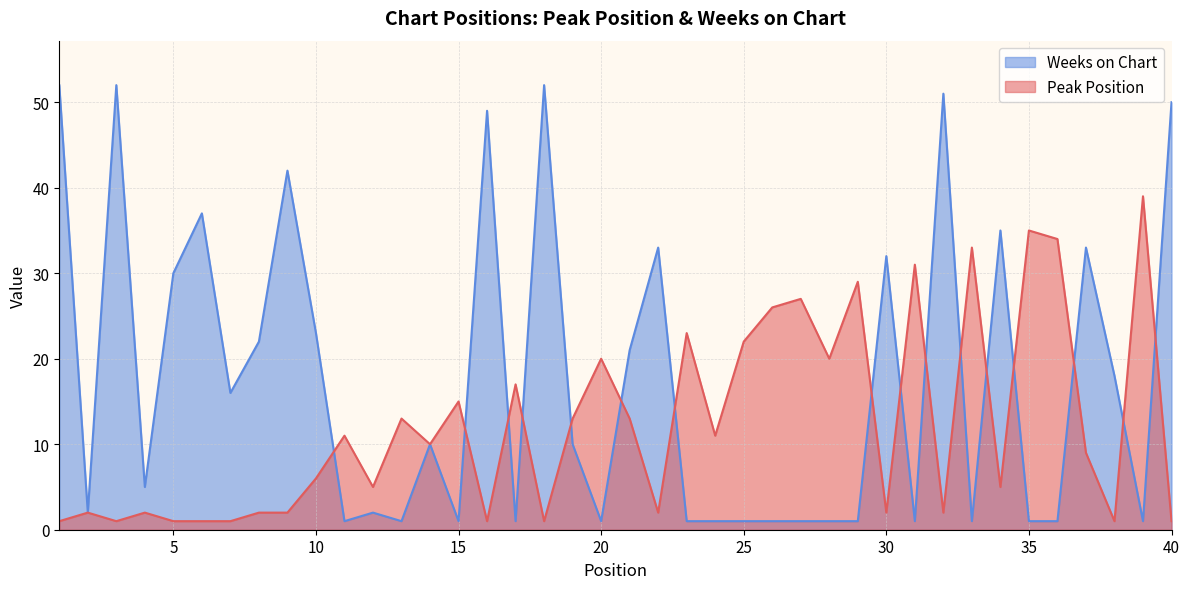

Which series has the widest spread of values?

Weeks on Chart